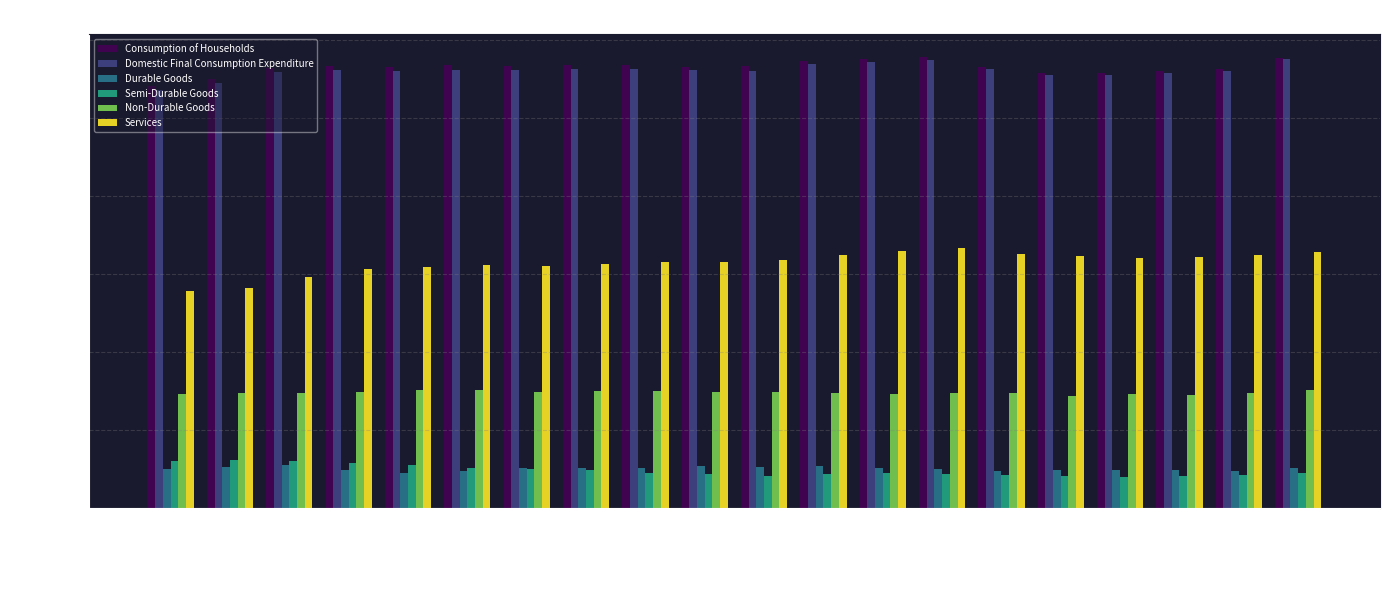

What is the maximum value for Durable Goods?

27314.9